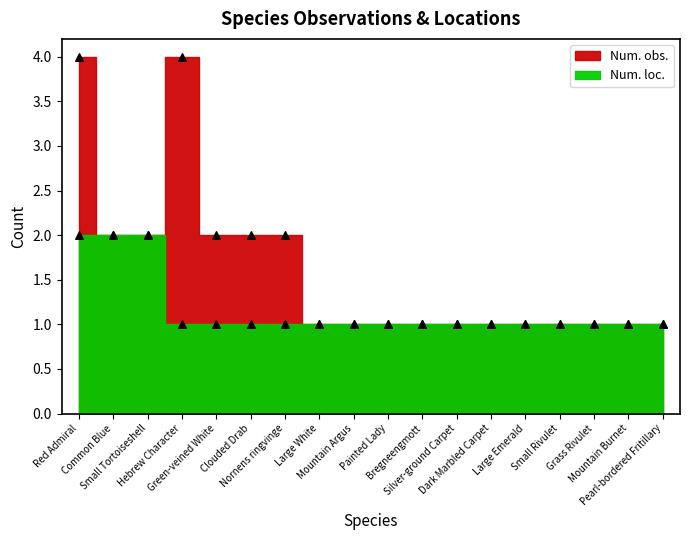

What are all the series names shown in the legend?

Num. obs., Num. loc.